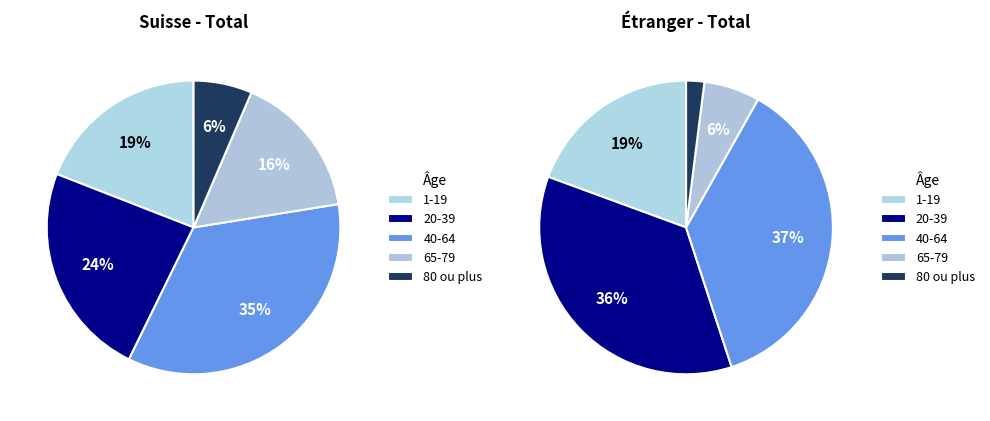

How many segments does this pie chart have?

5